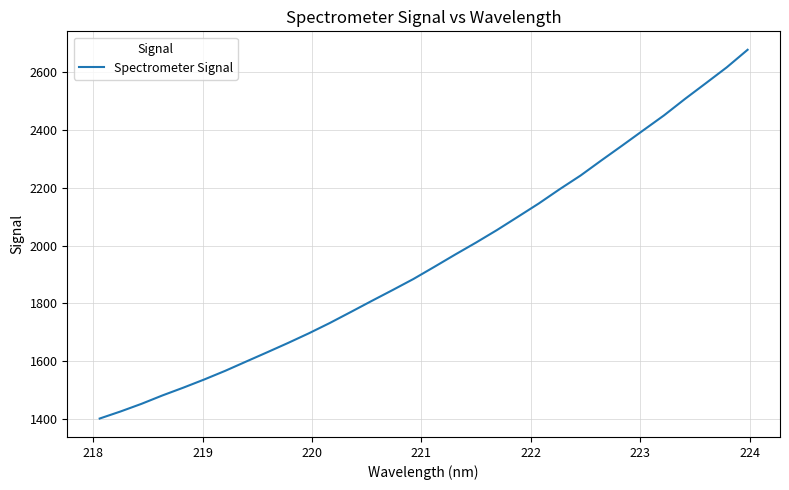

What is the maximum value shown in the chart?

2676.5